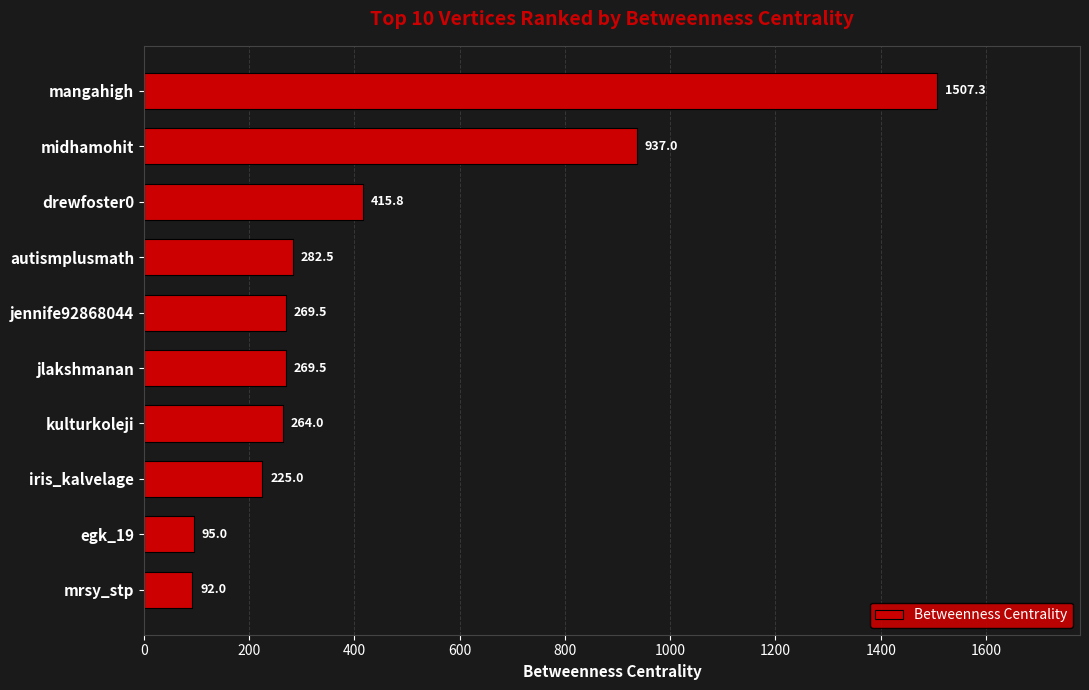

The chart shows a value of 412.6 at jlakshmanan. True or false?

False